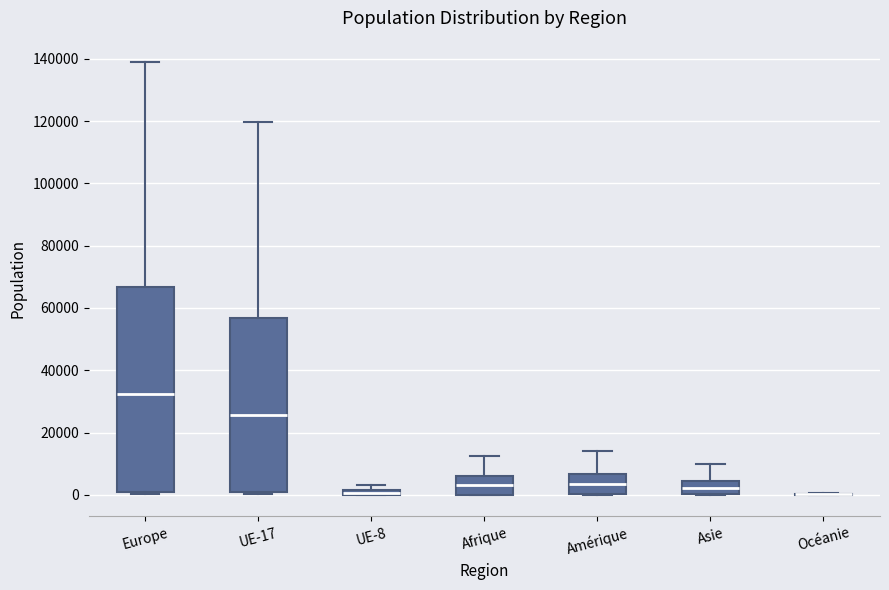

Which box is the tallest, from its lower edge to its upper edge?

Europe